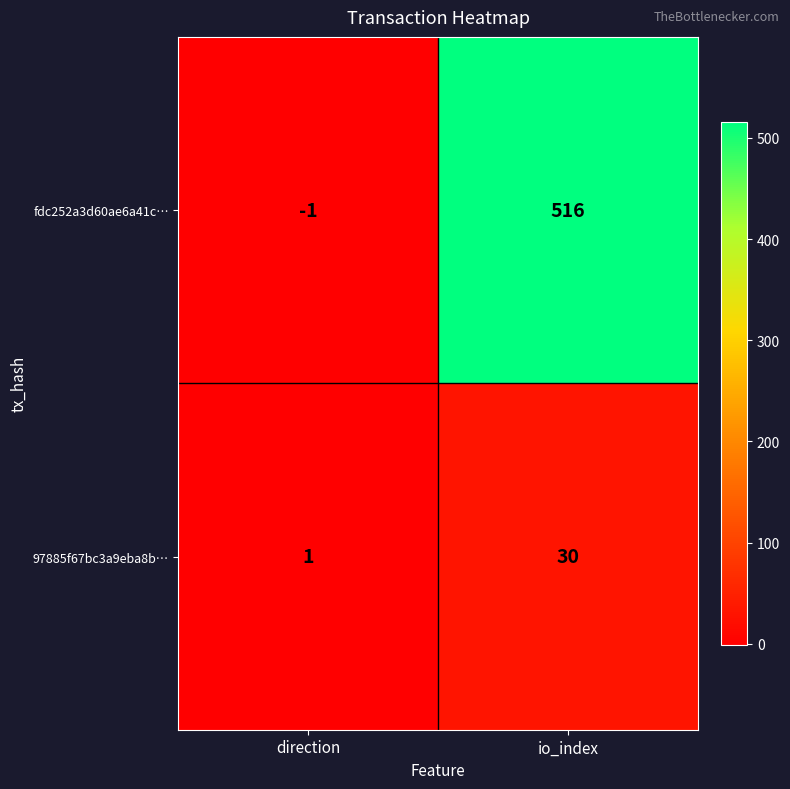

Rank the series at io_index from highest to lowest value.

fdc252a3d60ae6a41c…, 97885f67bc3a9eba8b…